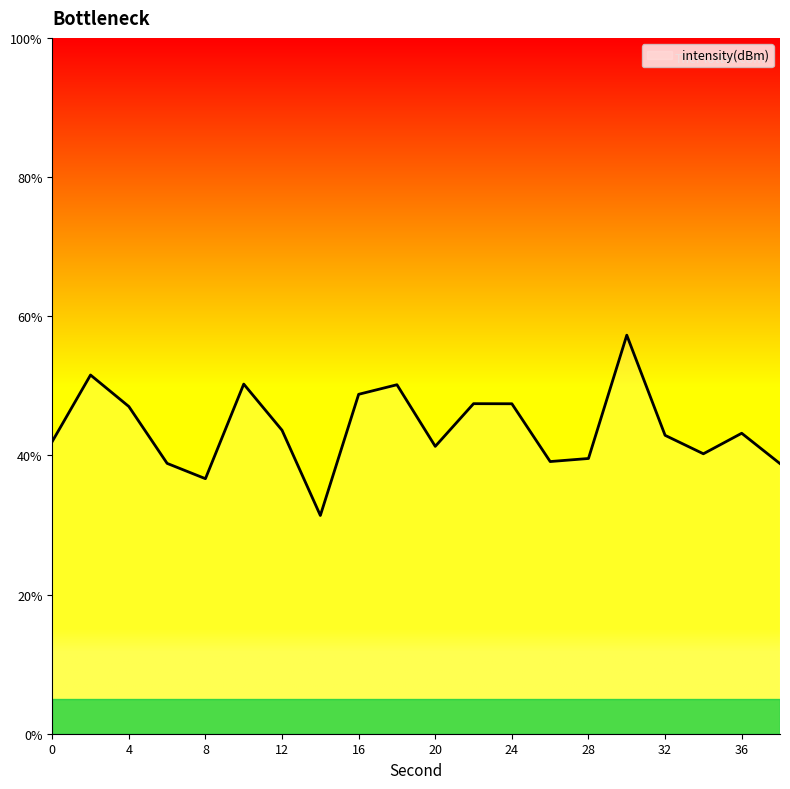

How many lines are shown in the chart?

1